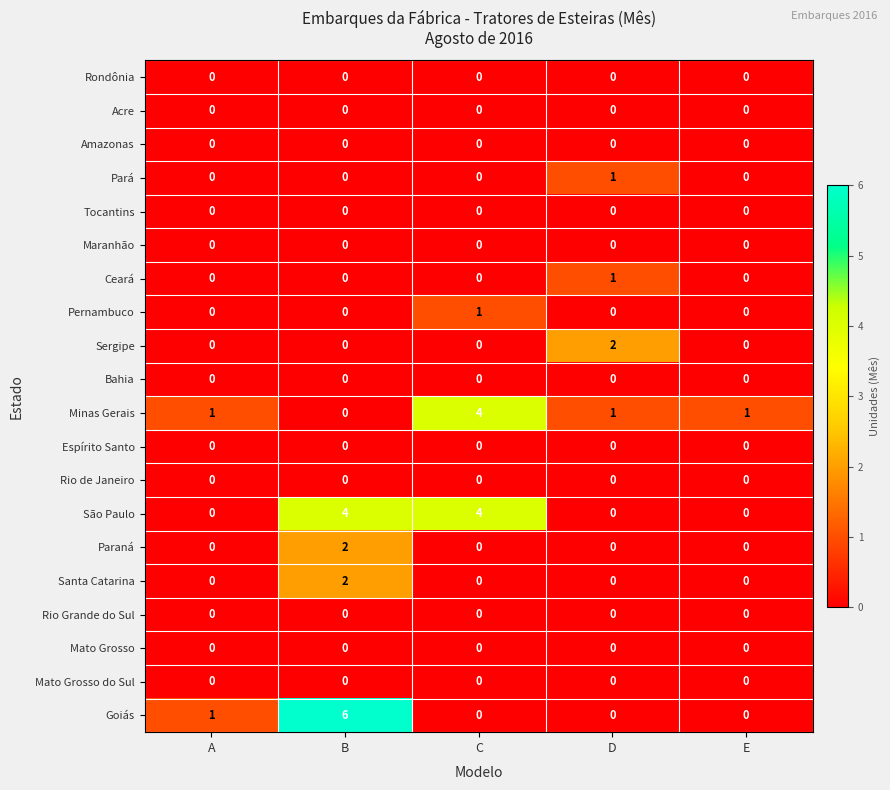

Is it true that Santa Catarina equals 4 at B?

False